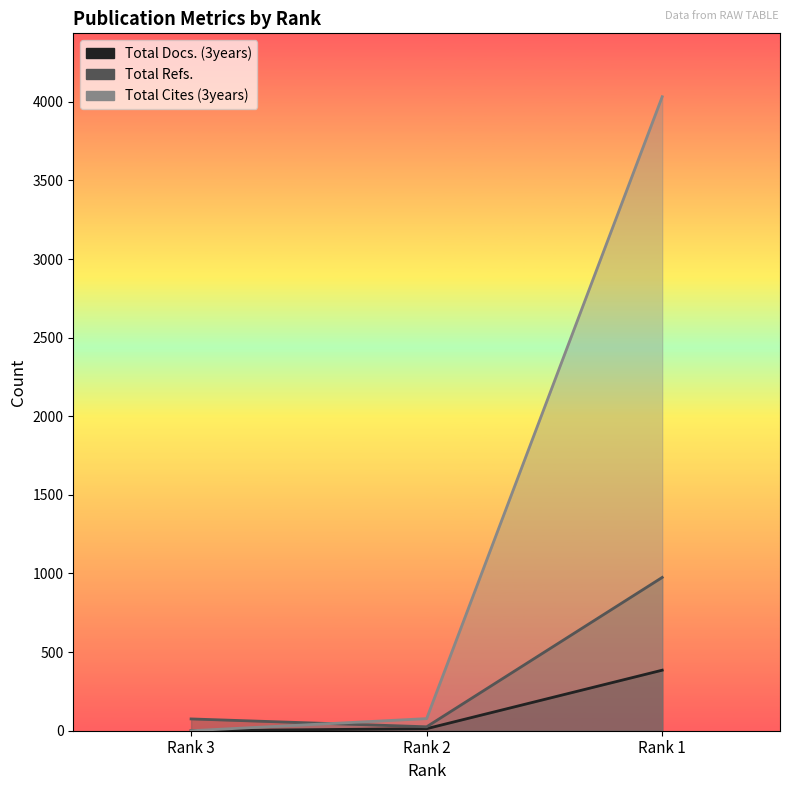

How many values in the Total Refs. series are below 75?

1